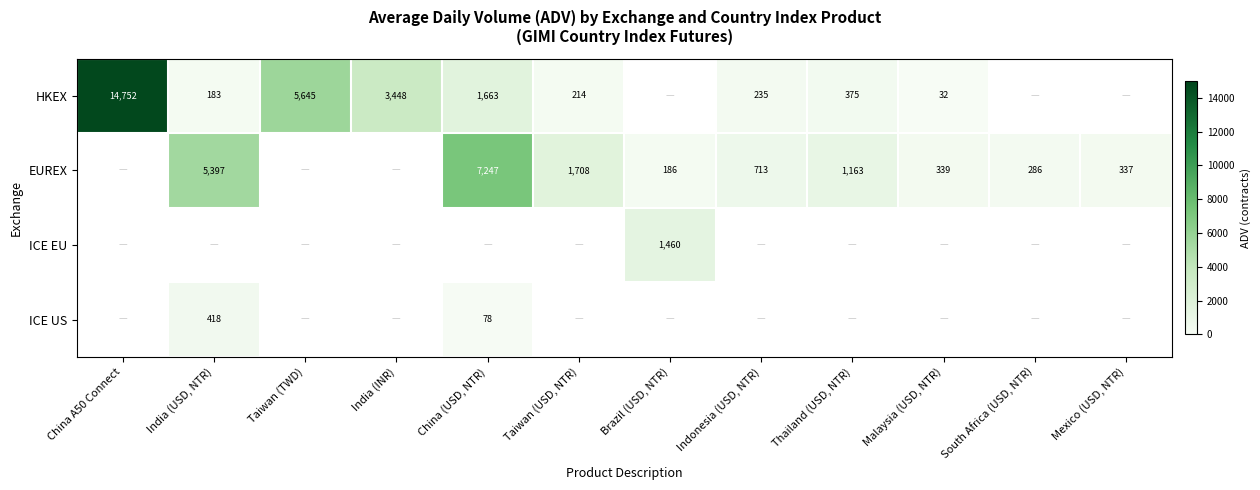

What is the maximum value shown in the chart?

14751.5